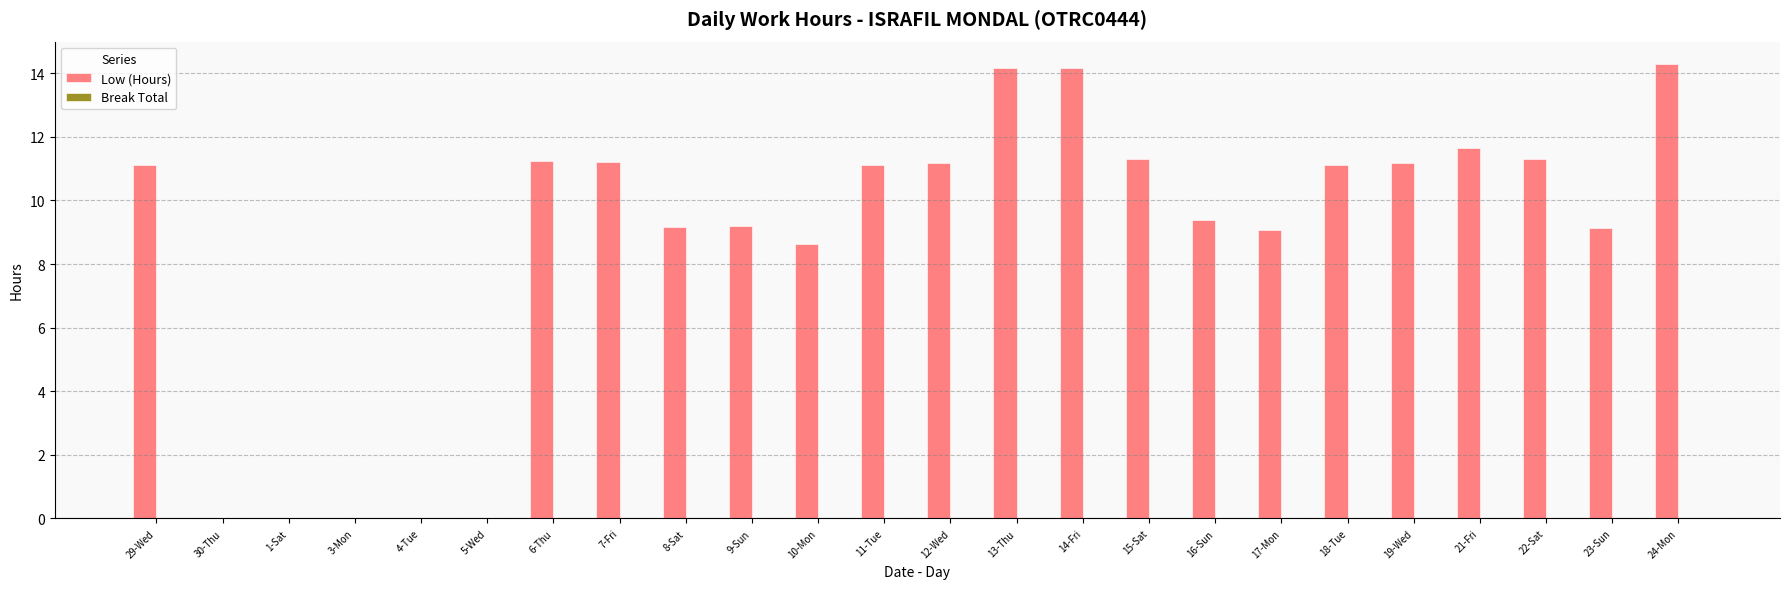

The value at 12-Wed is 11.2. True or false?

True